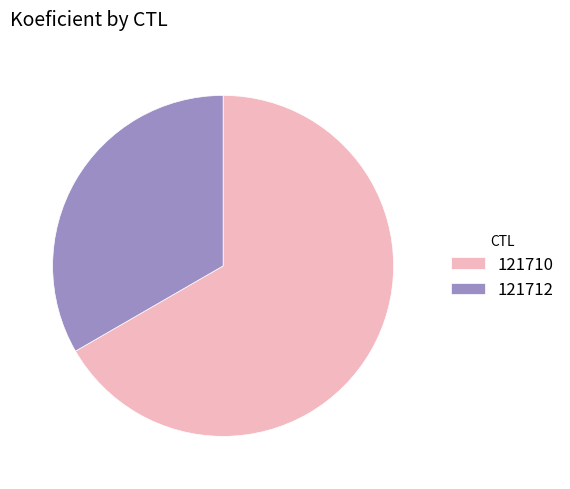

How many slices are in this pie chart?

2